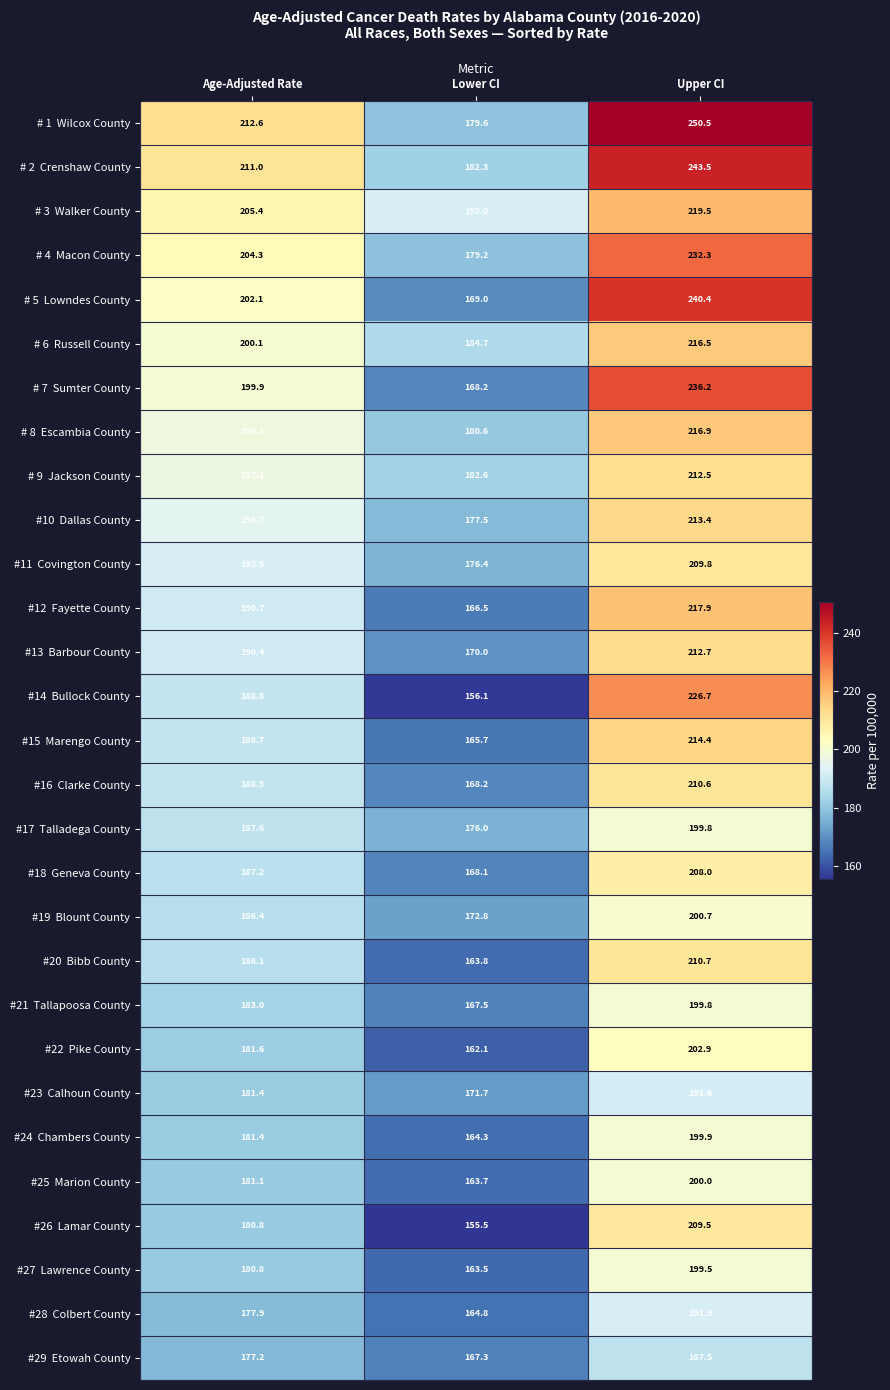

What is the total value across all series at Age-Adjusted Rate?

5537.2